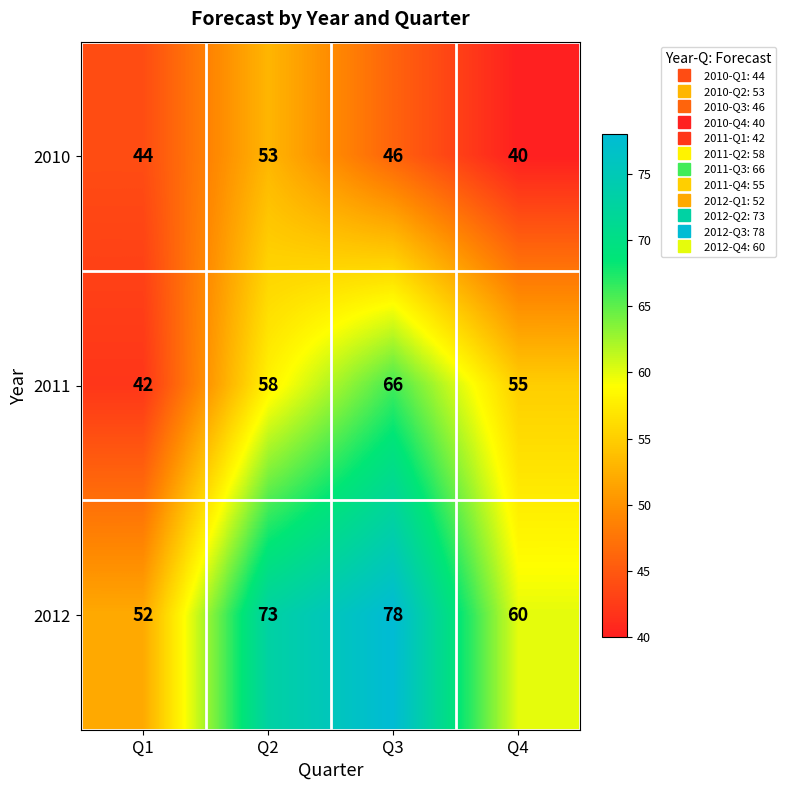

What is the difference between the second highest and minimum values in the 2012 series?

21